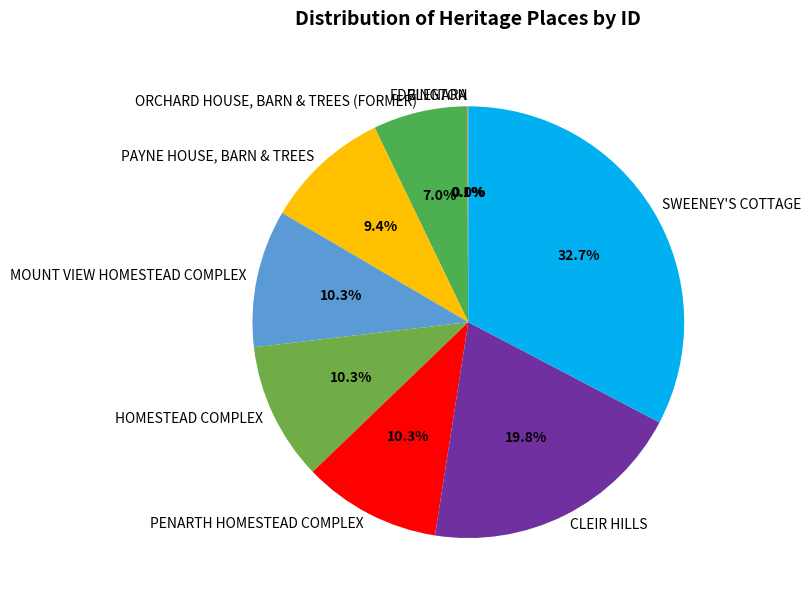

What percentage is the CLEIR HILLS slice, to the nearest percent?

20%